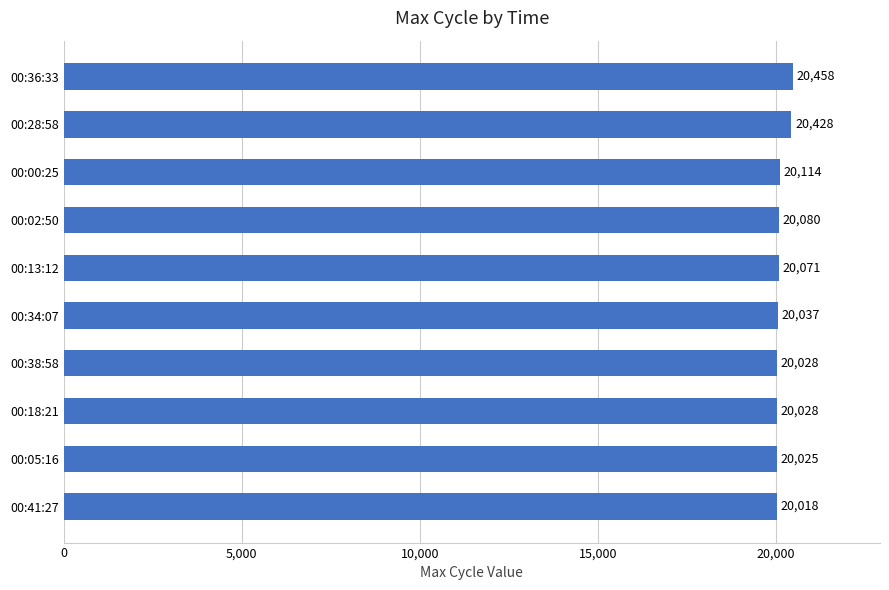

Reading top to bottom, transcribe all the data shown in this chart.

20458	20428	20114	20080	20071	20037	20028	20028	20025	20018